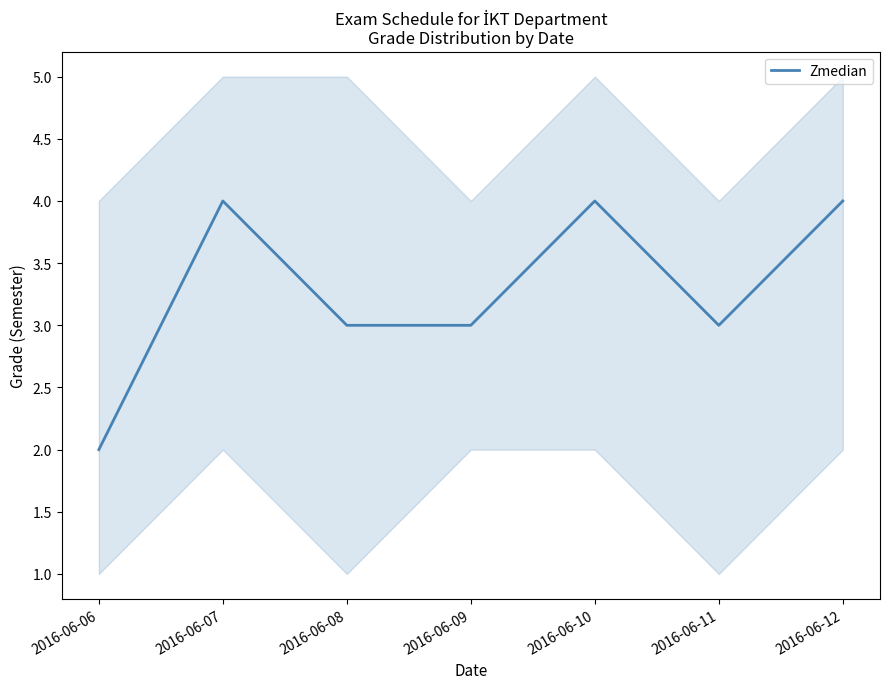

Reading left to right, transcribe all the data shown in this chart.

2	4	3	3	4	3	4